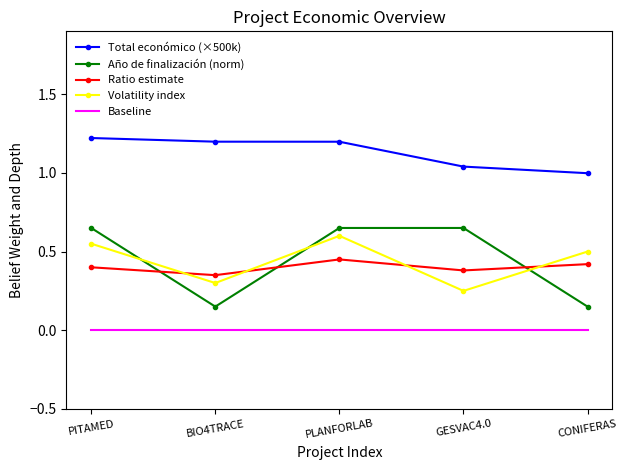

What is the total value across all series at BIO4TRACE?

2.0